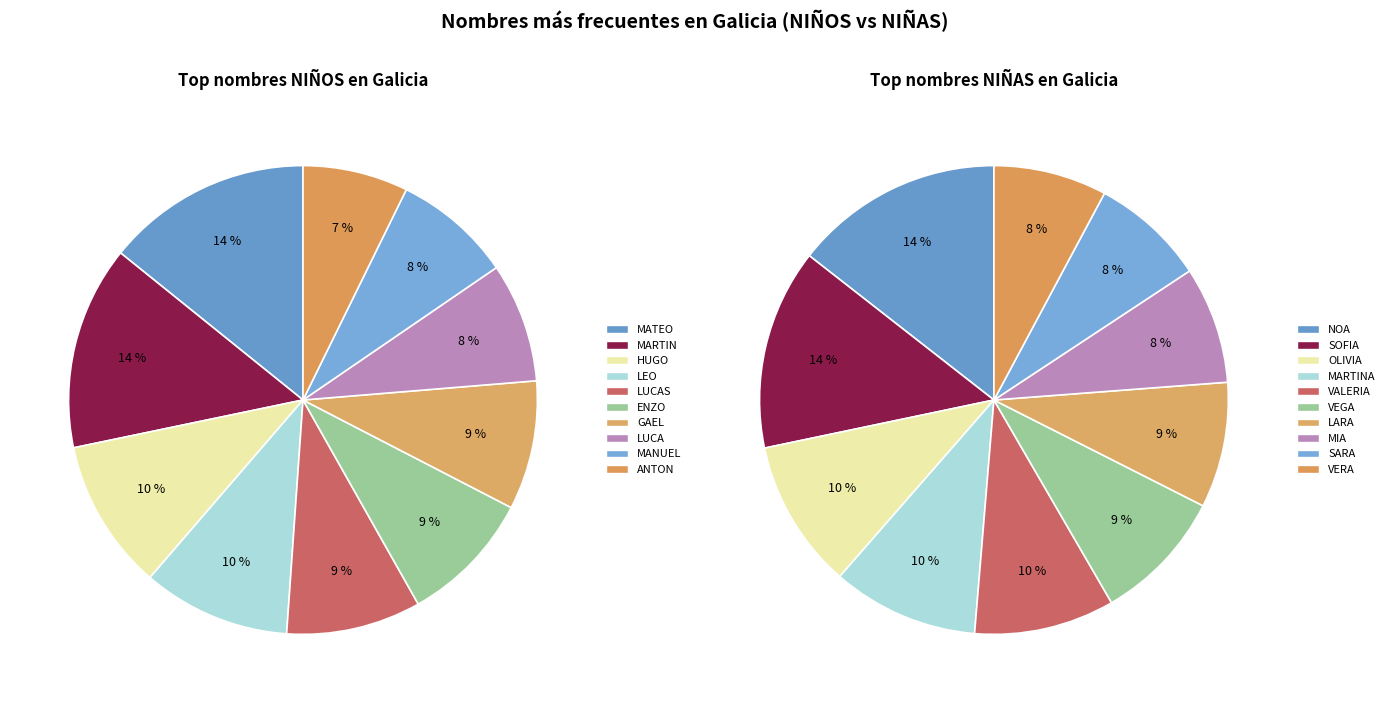

The 2 slice represents 10% of the pie. True or false?

True